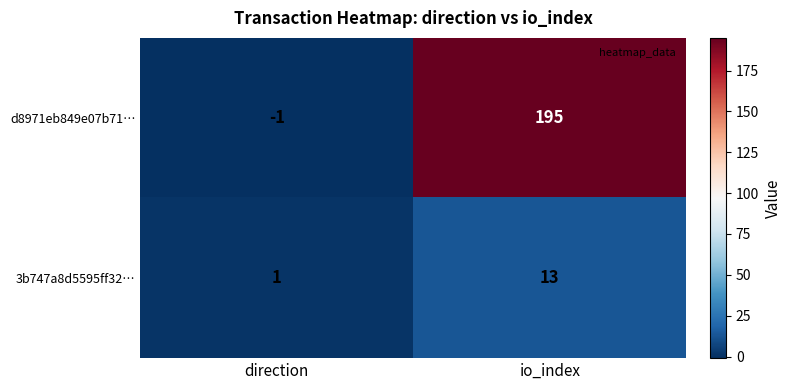

Which category has the highest value across all series?

io_index